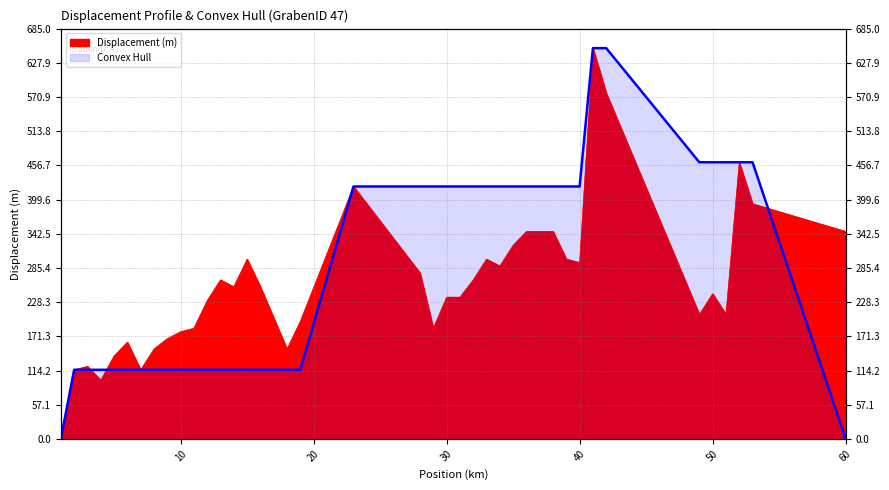

What is the sum of the Convex Hull values at 60 and 42?

652.4